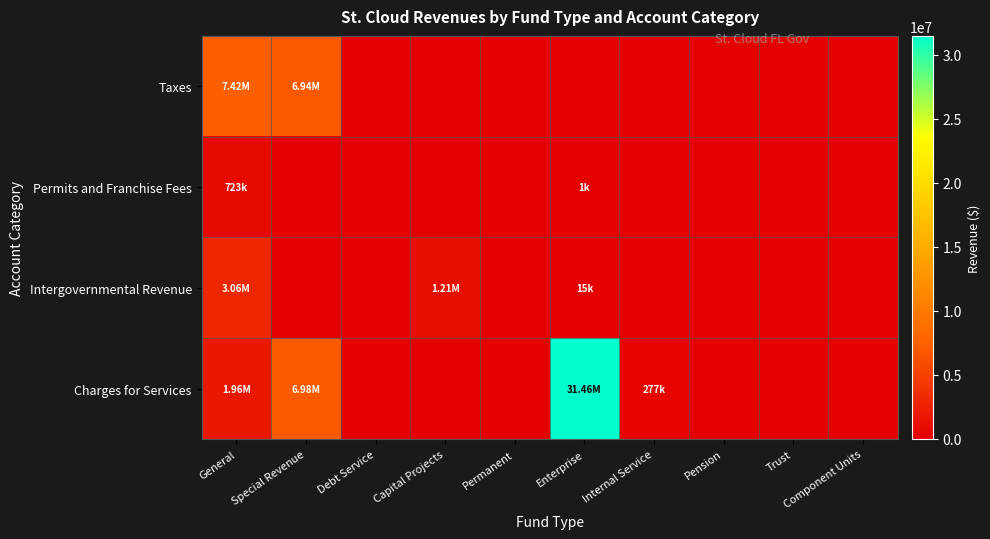

Between Capital Projects and Internal Service, which is larger?

Capital Projects